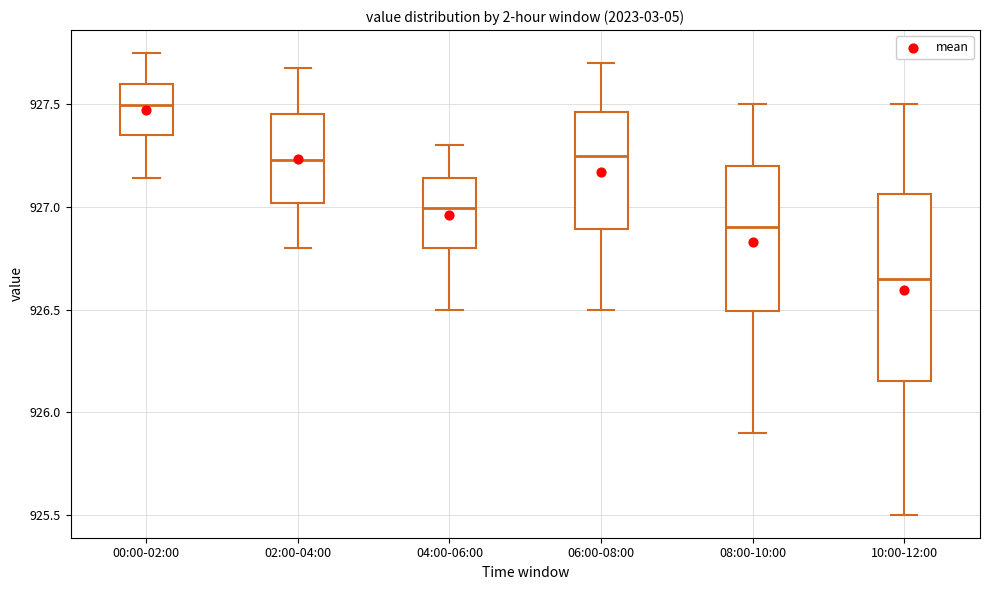

Comparing the boxes themselves (not the whiskers), which one is the tallest?

10:00-12:00